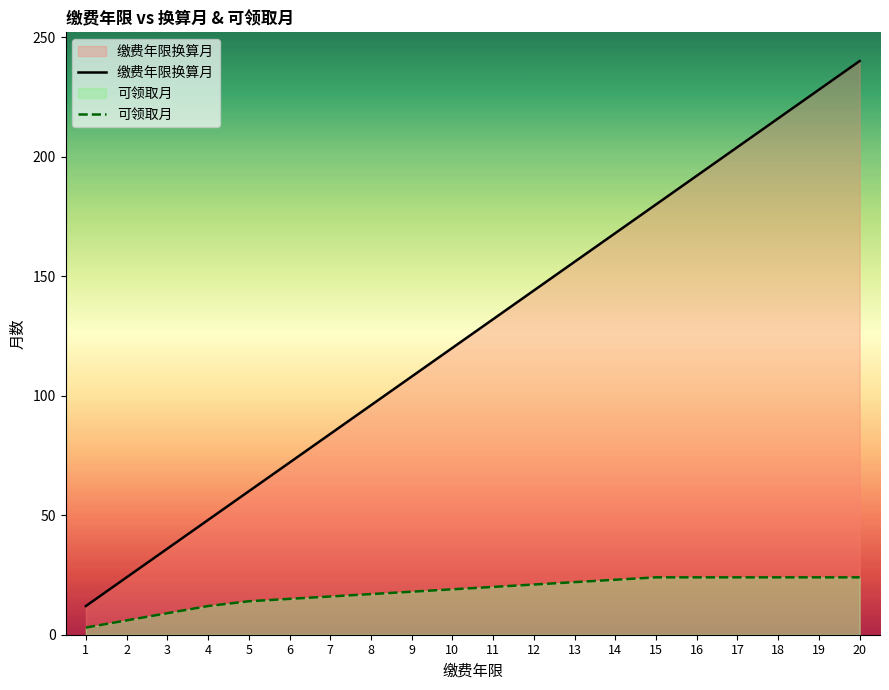

What is the highest value of the 缴费年限换算月 series?

240